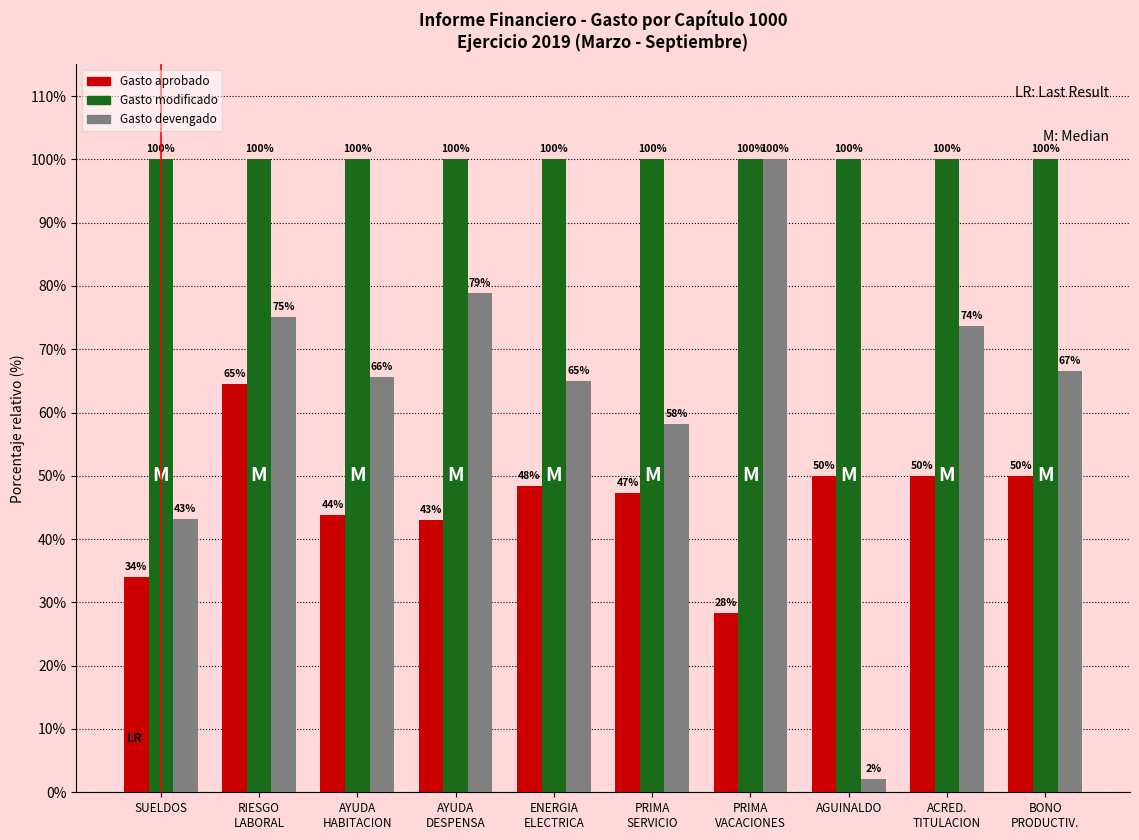

Which category has the lowest value in the Gasto devengado series?

AGUINALDO